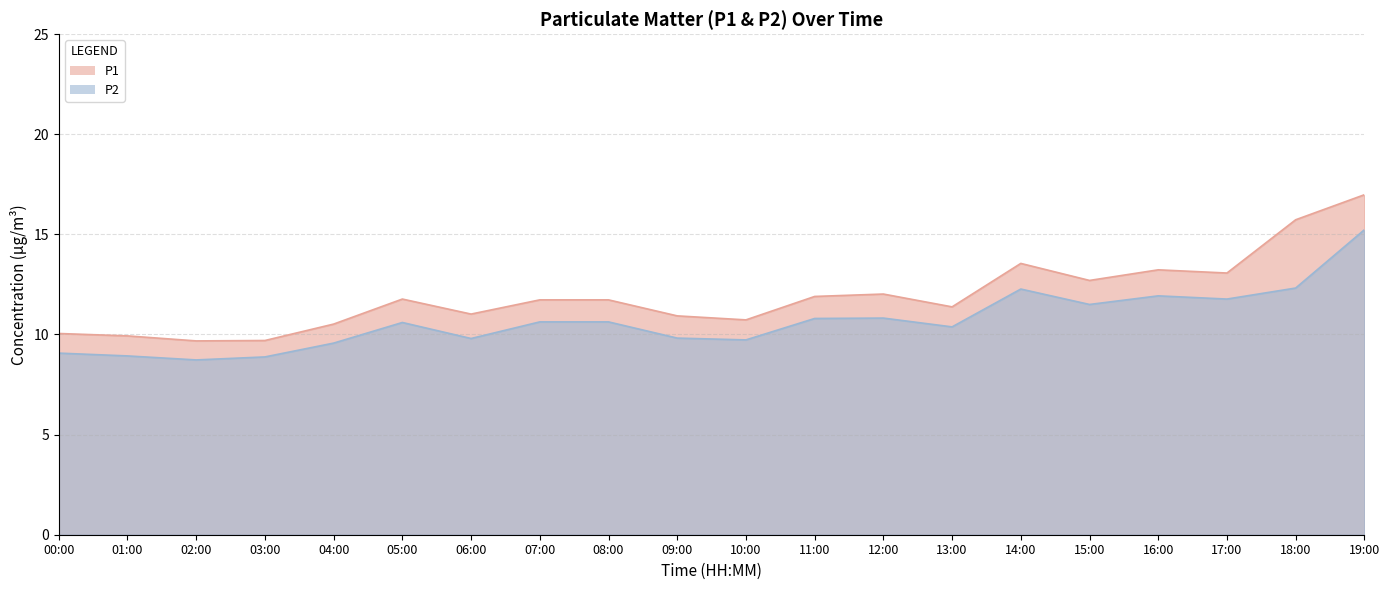

At which label does P1 first exceed 11?

05:00